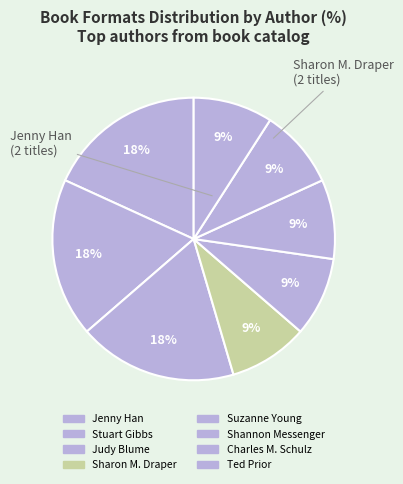

Between Sharon M. Draper and Jenny Han, which is larger?

Jenny Han